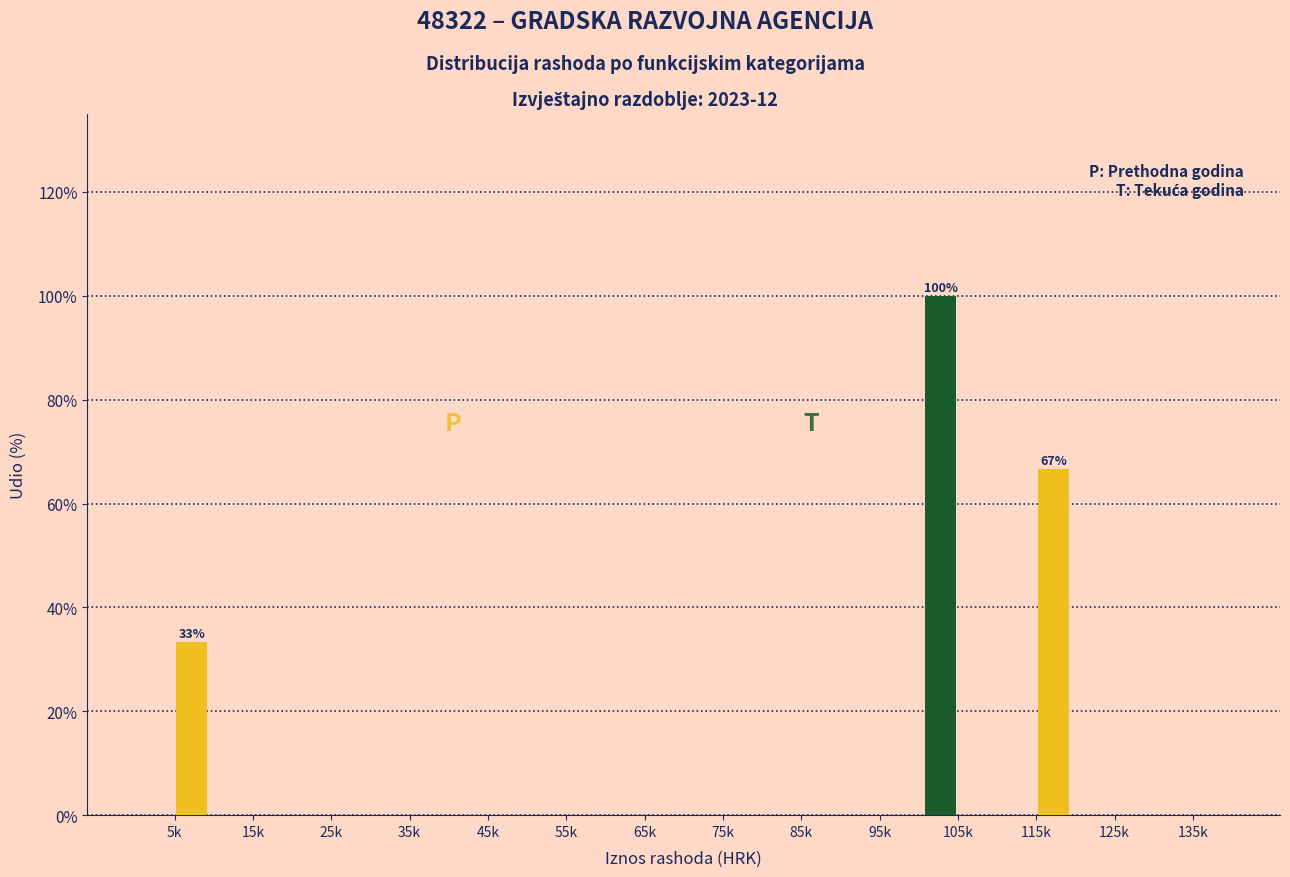

At which category is the sum across all series the highest?

105k